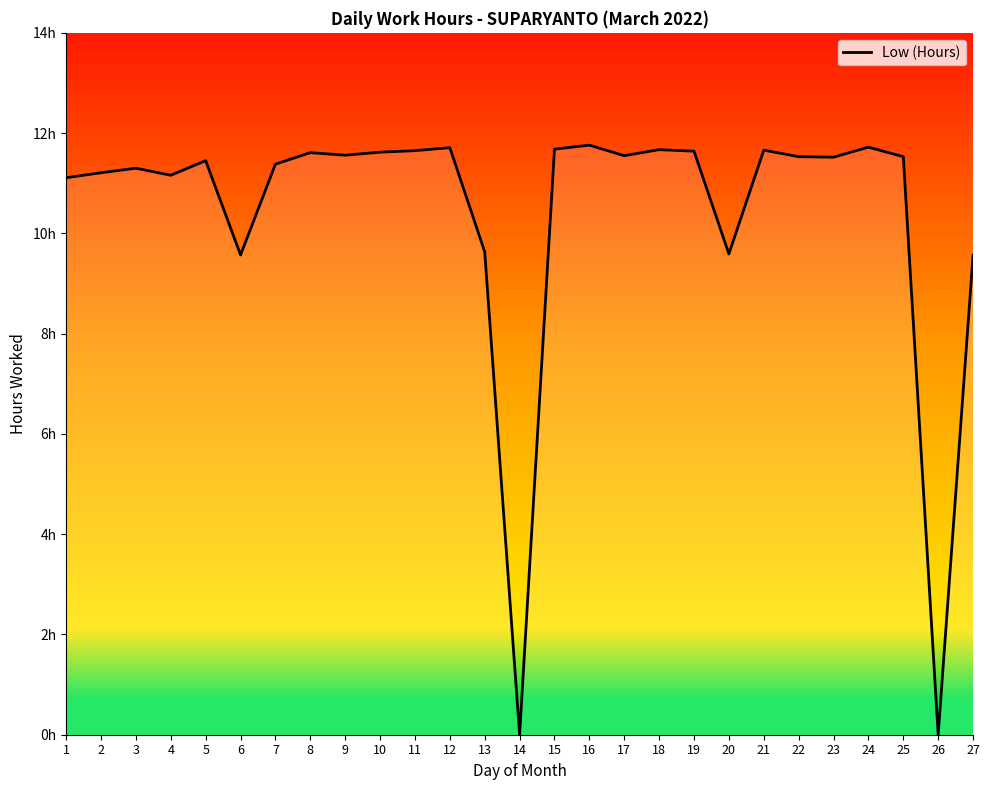

The chart shows a value of 11.8 at 16. True or false?

True